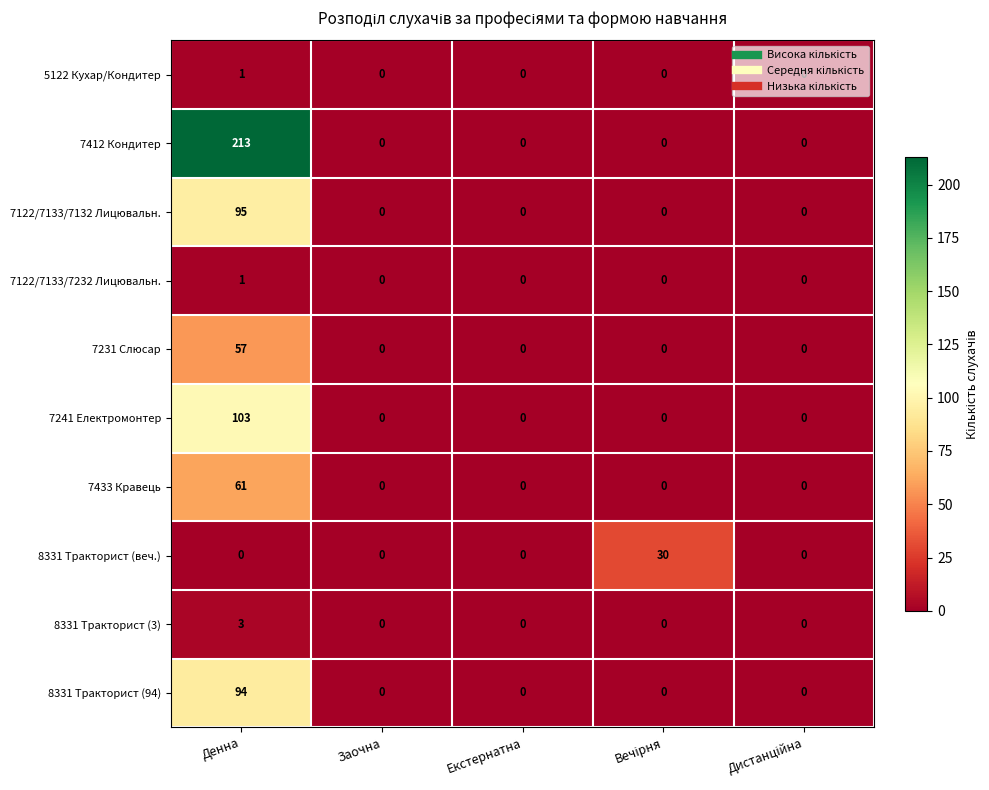

The 7122/7133/7132 Лицювальн. series shows 0 at Екстернатна. True or false?

True